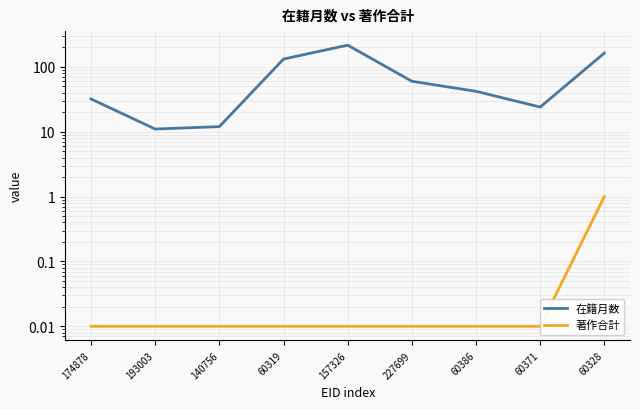

The value of 在籍月数 at 140756 is 2.7. True or false?

False